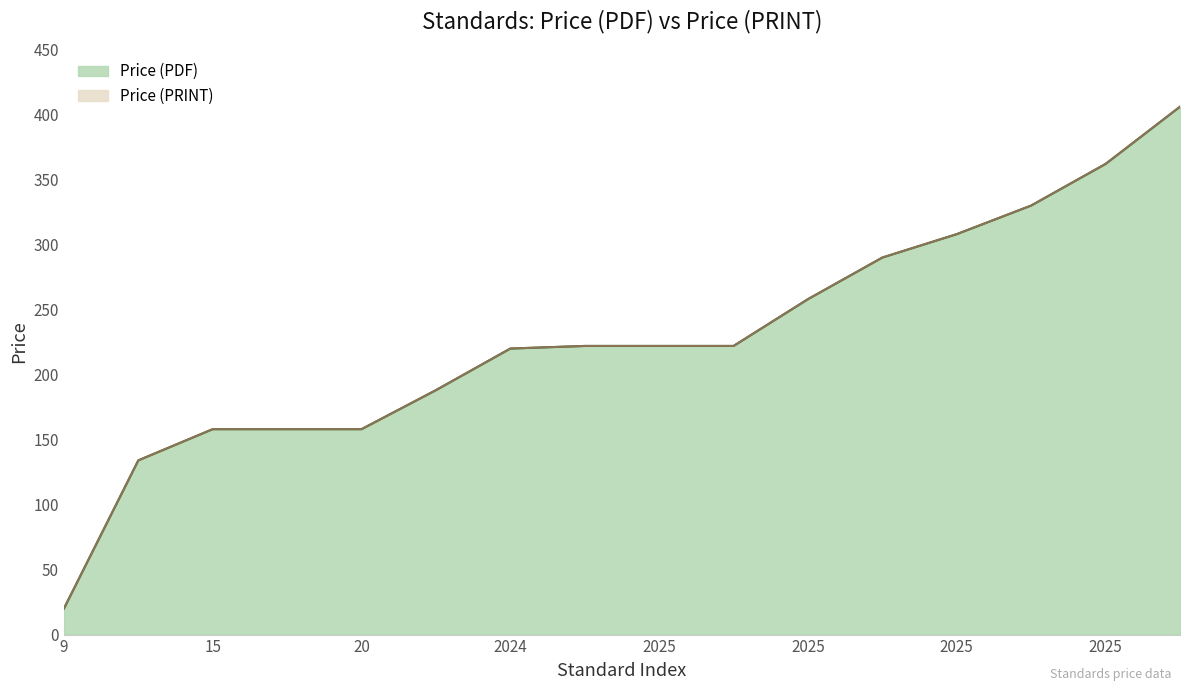

How many data points does each series have?

16